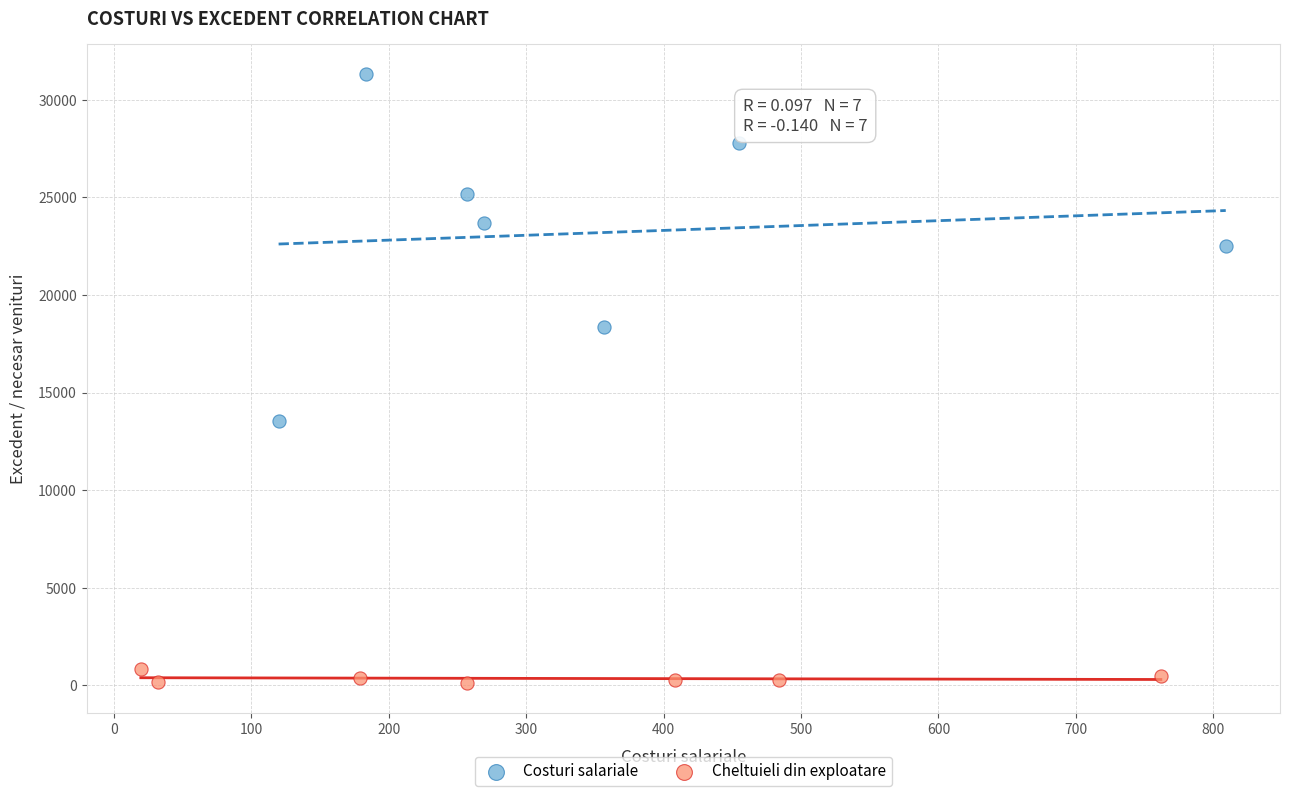

Which series reaches the maximum Y coordinate?

Costuri salariale